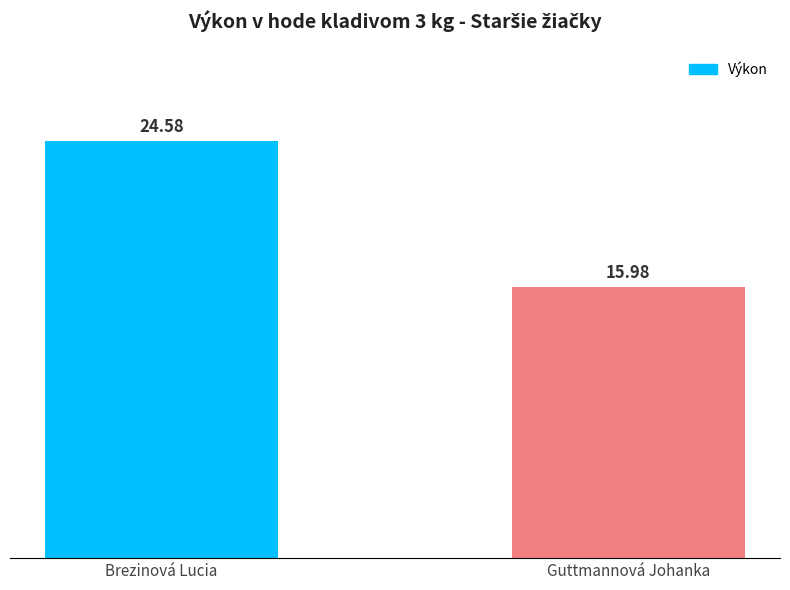

What is the difference between the values at Guttmannová Johanka and Brezinová Lucia?

8.6